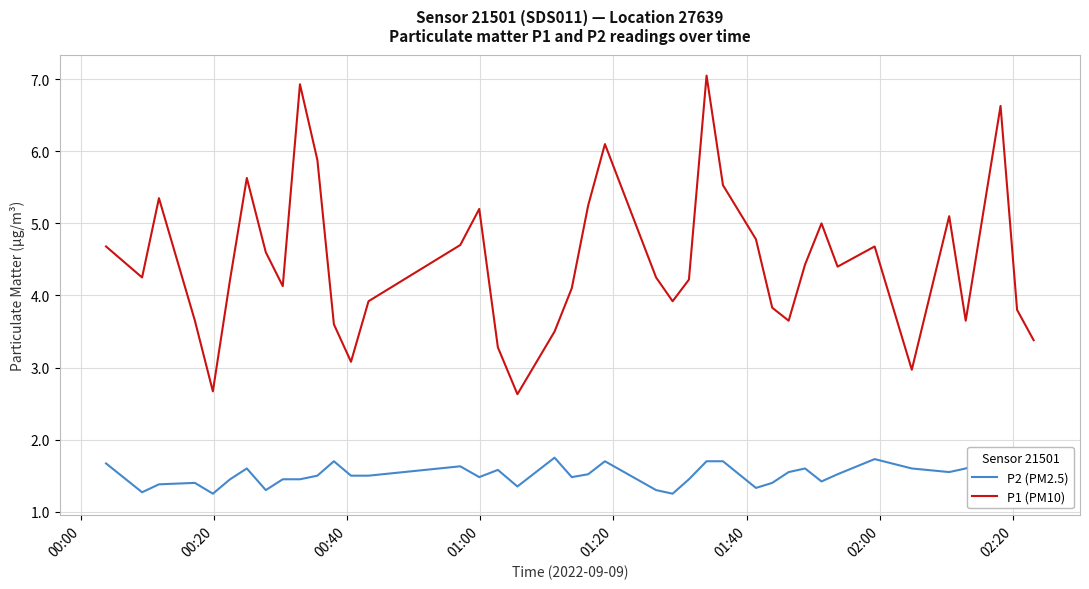

True or false: P2 (PM2.5) and P1 (PM10) intersect in this chart.

False